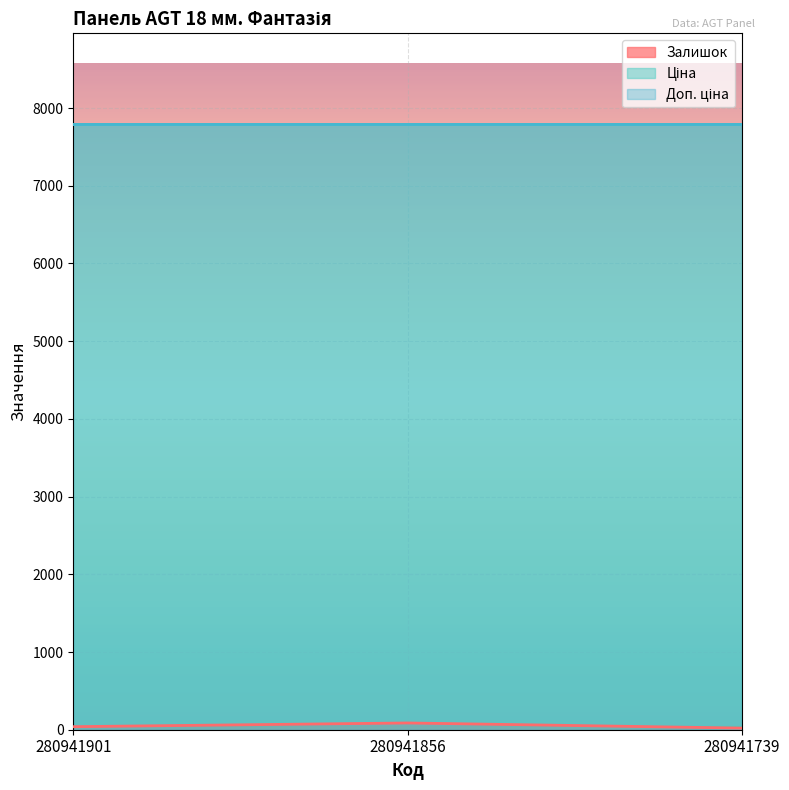

Reading right to left, what are all the values shown in this chart?

Залишок: 21.0	87.0	39.0
Ціна: 7792.9	7792.9	7792.9
Доп. ціна: 7792.9	7792.9	7792.9